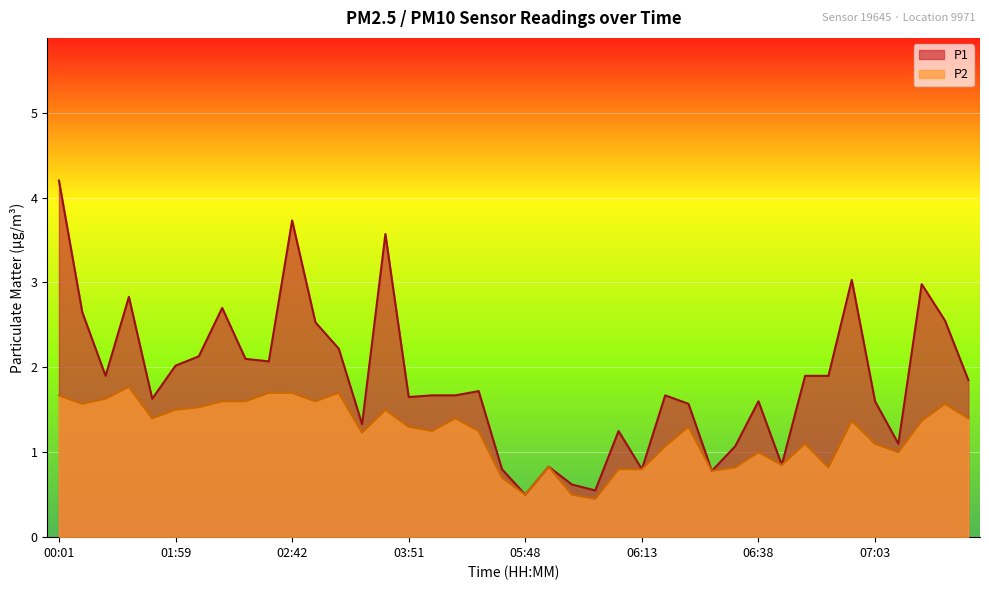

How many data points does each series have?

40